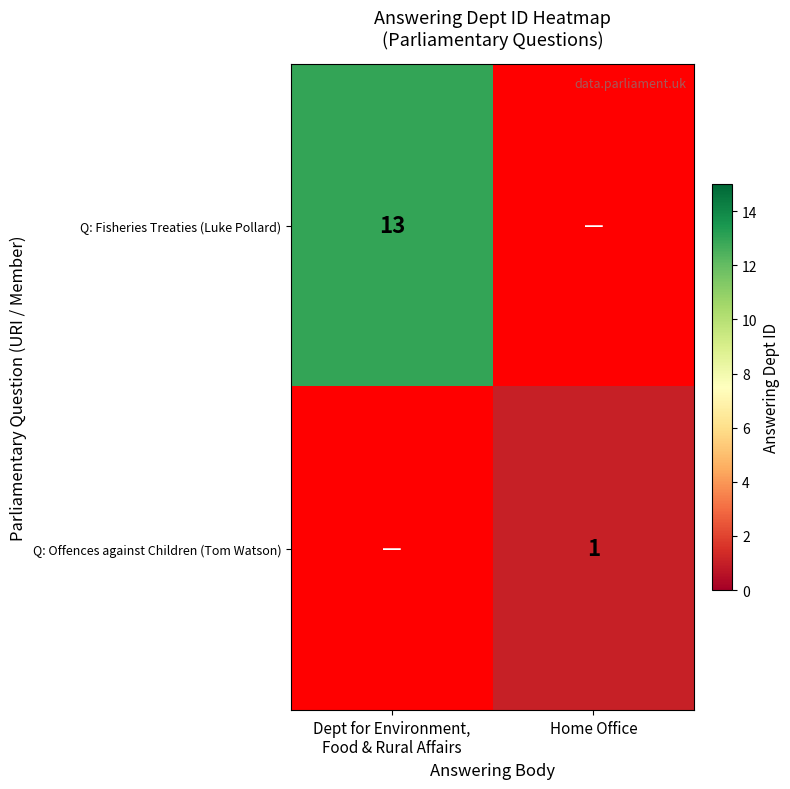

What is the minimum value shown in the chart?

1.0